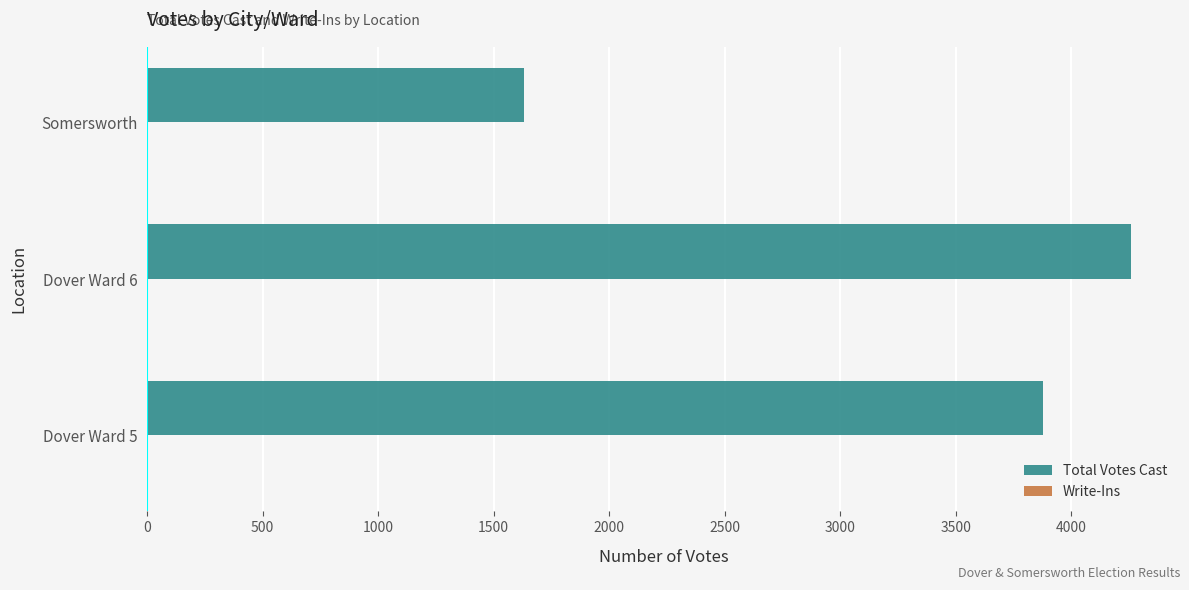

What is the greatest value displayed?

4258